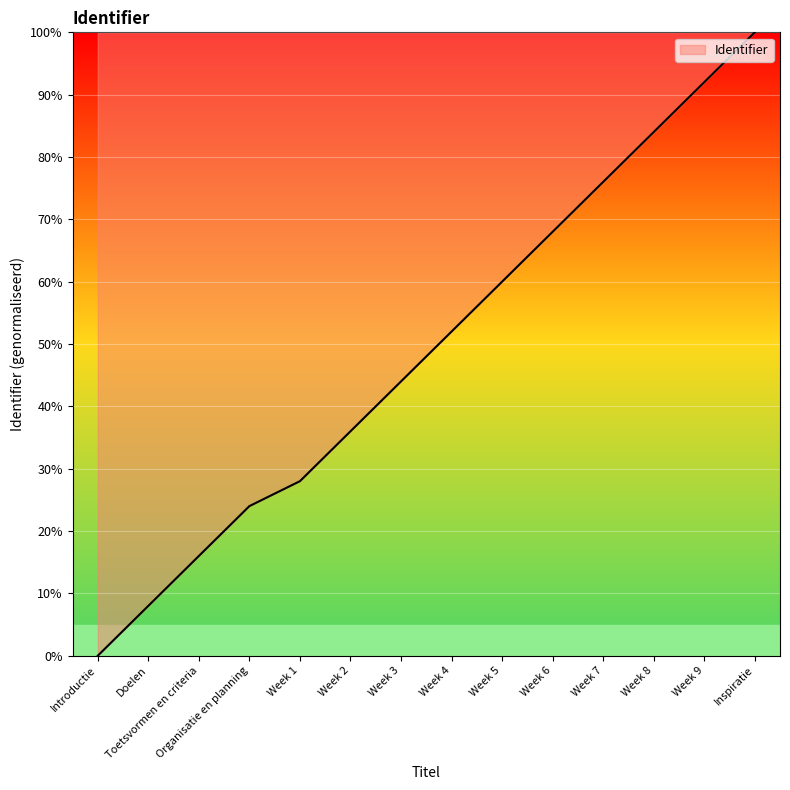

How many distinct data groups are displayed?

1